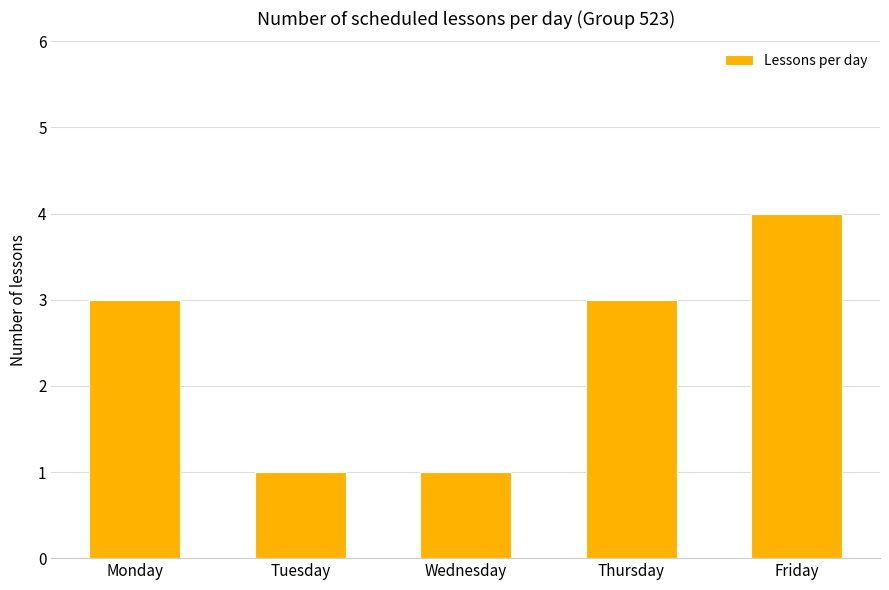

Which category has the highest value across all series?

Friday